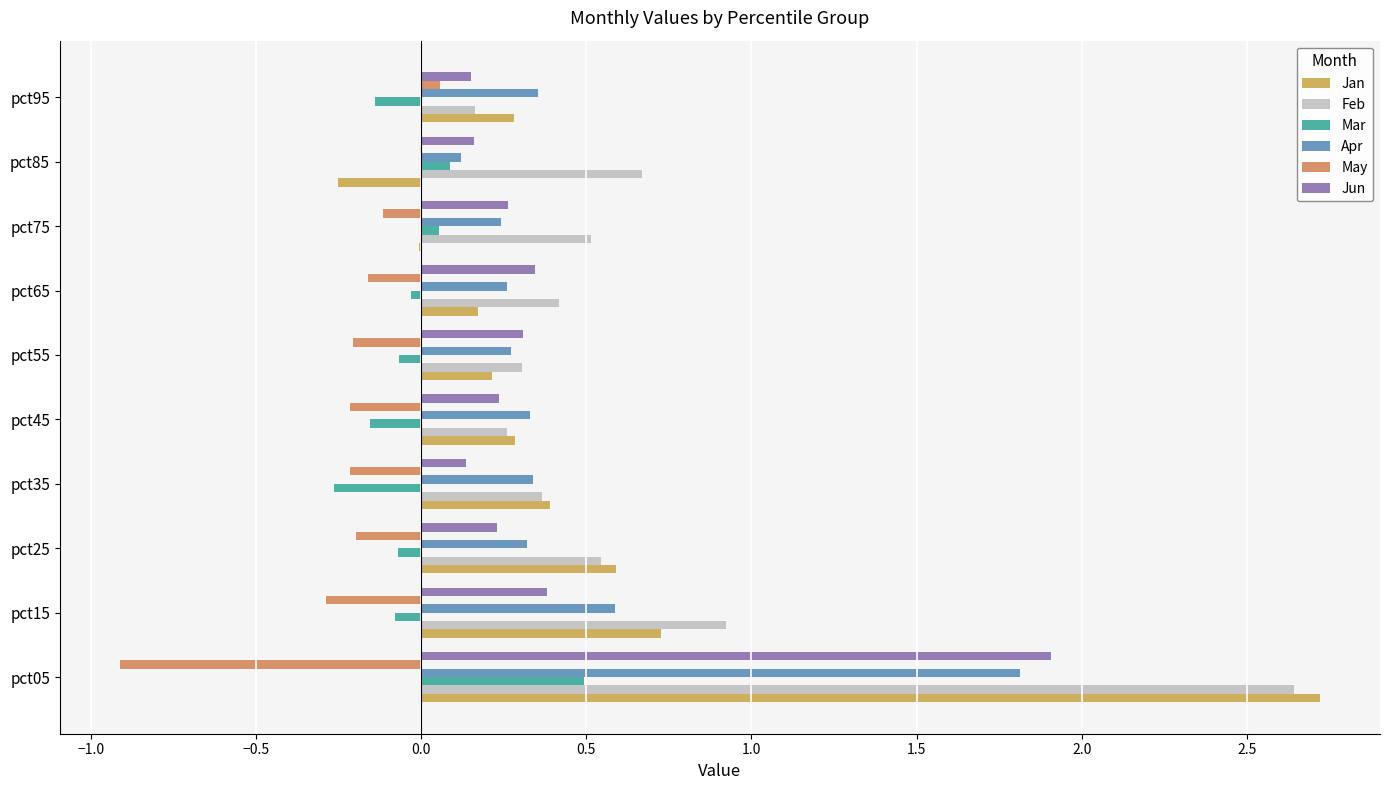

How many data points does each series have?

10